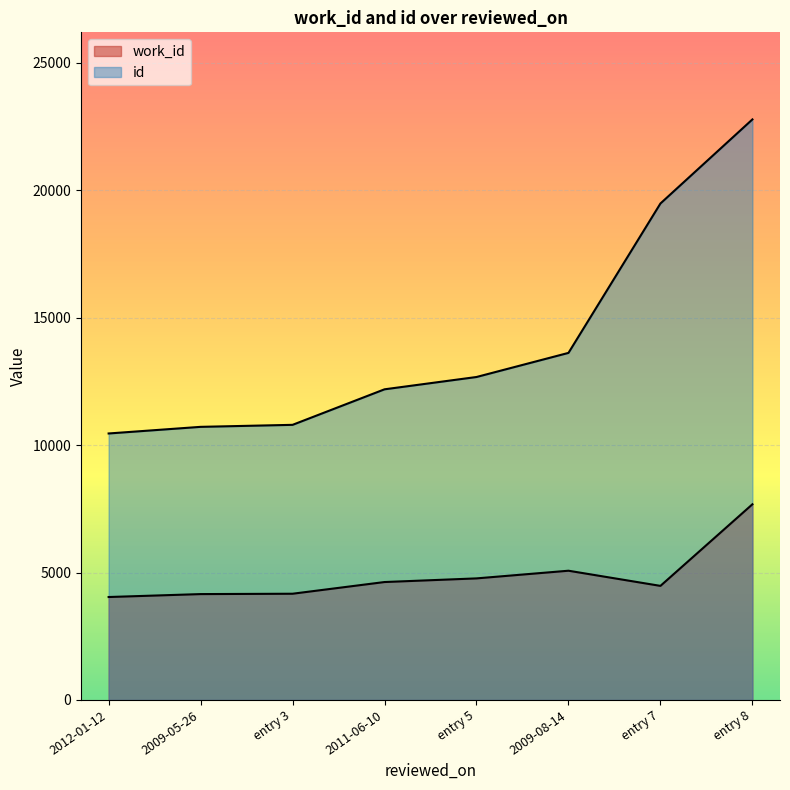

What is the sum of all id values?

112697